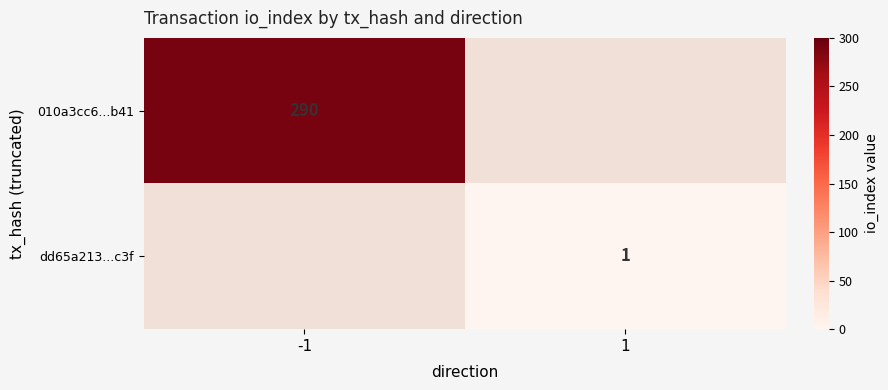

Is it true that 010a3cc6...b41 equals 415.7 at -1?

False